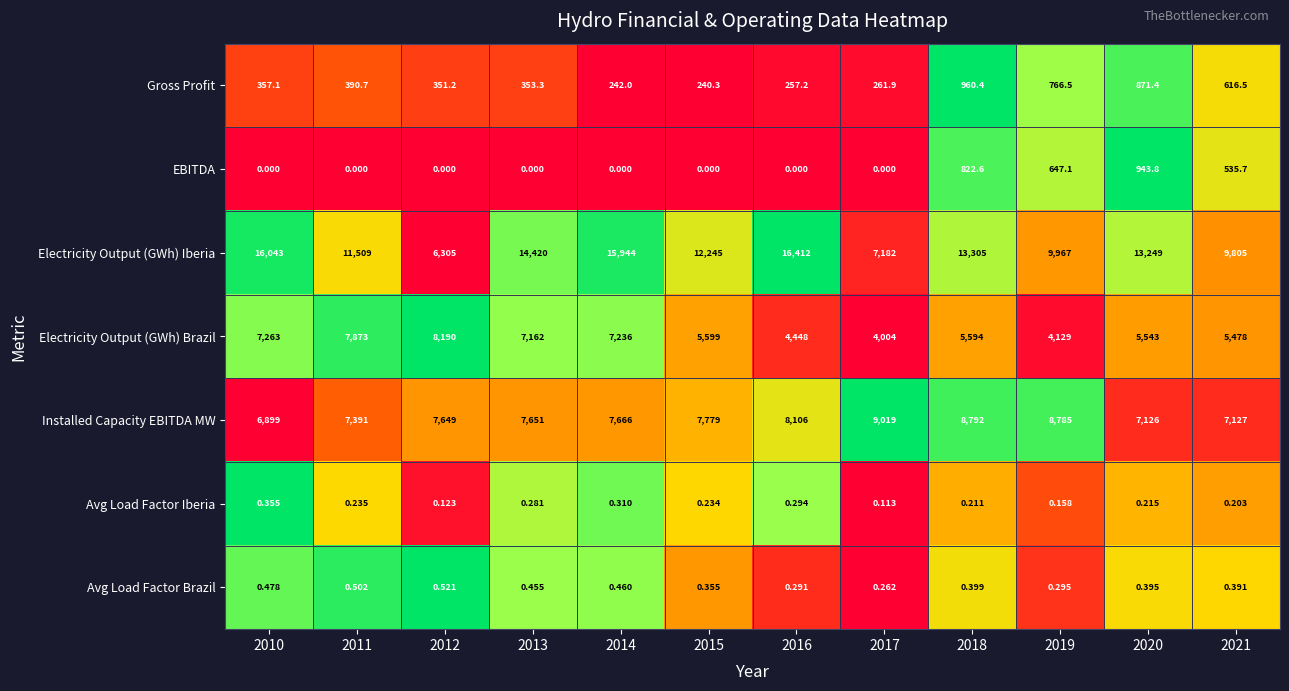

Between 2014 and 2020, which series saw the biggest shift?

Electricity Output (GWh) Iberia